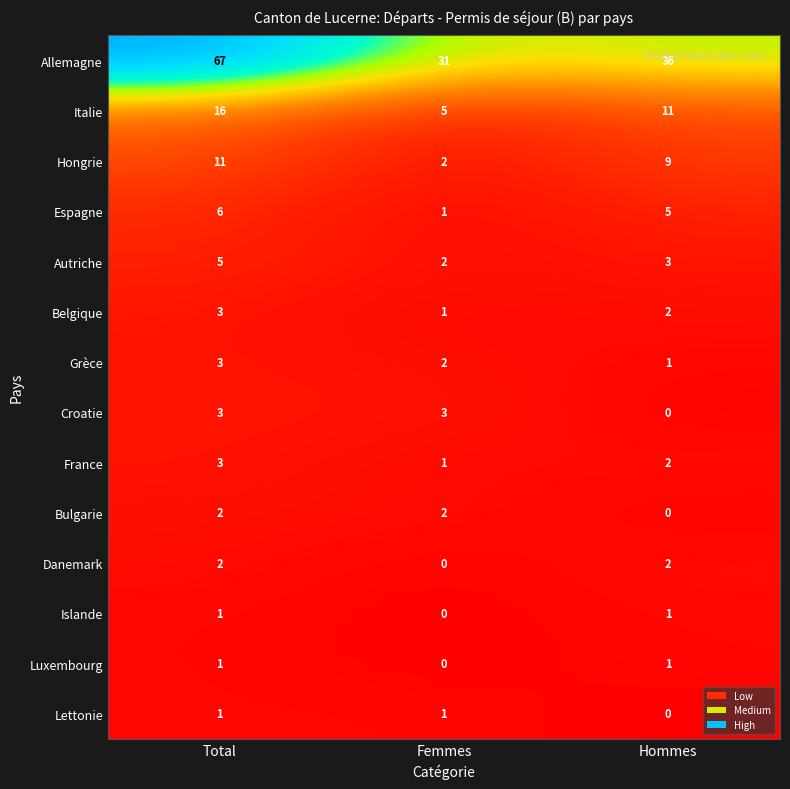

Rank the categories by Allemagne value from lowest to highest.

Femmes, Hommes, Total